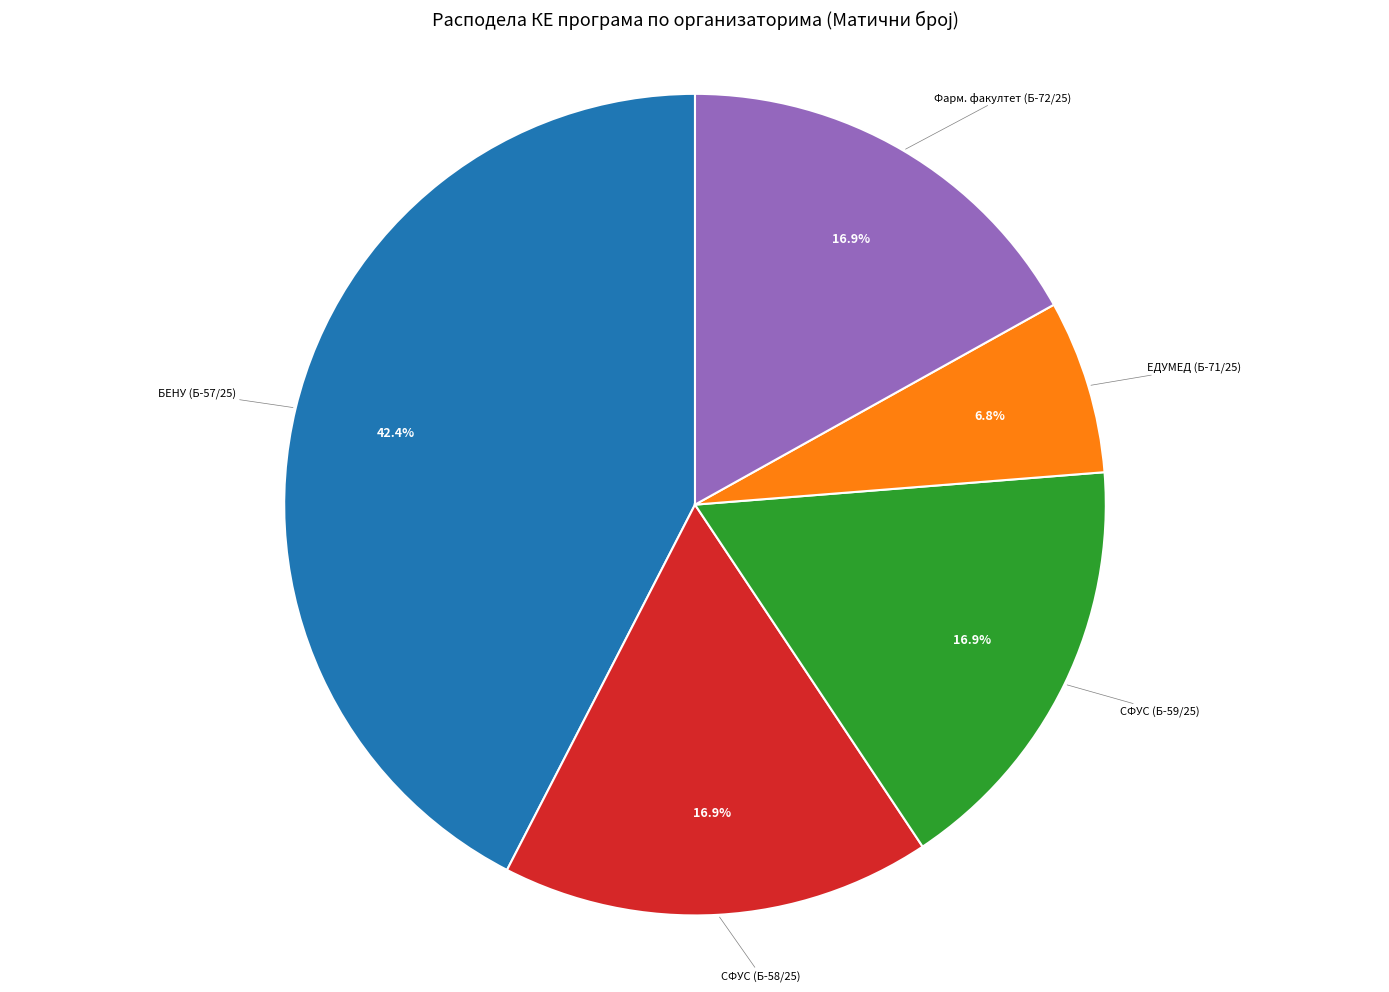

Is there any slice that represents more than half of the pie?

No